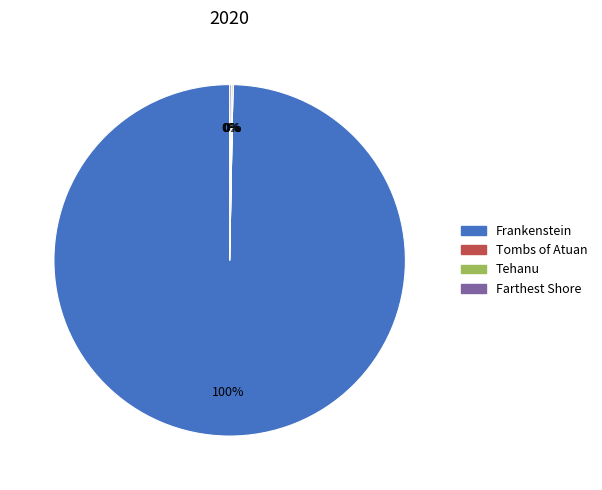

To the nearest percent, what percentage of the pie is Frankenstein?

100%